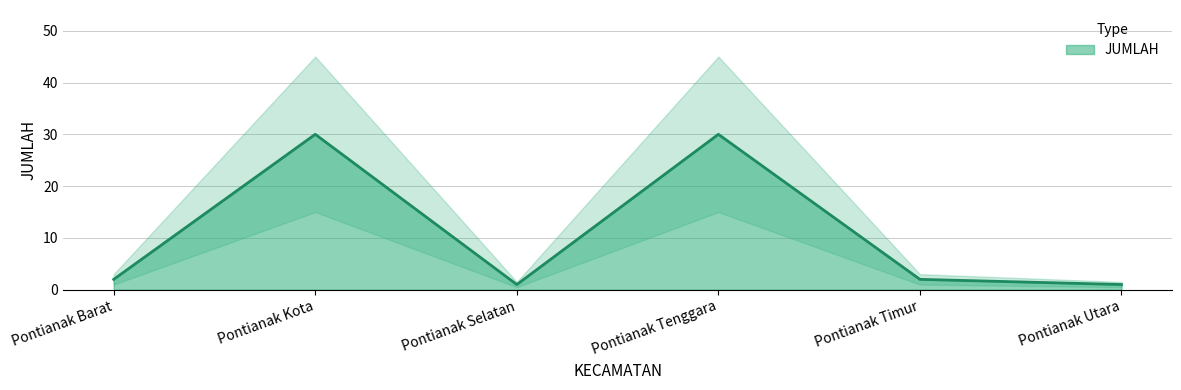

What value does the data have at Pontianak Tenggara, to the nearest 10?

30